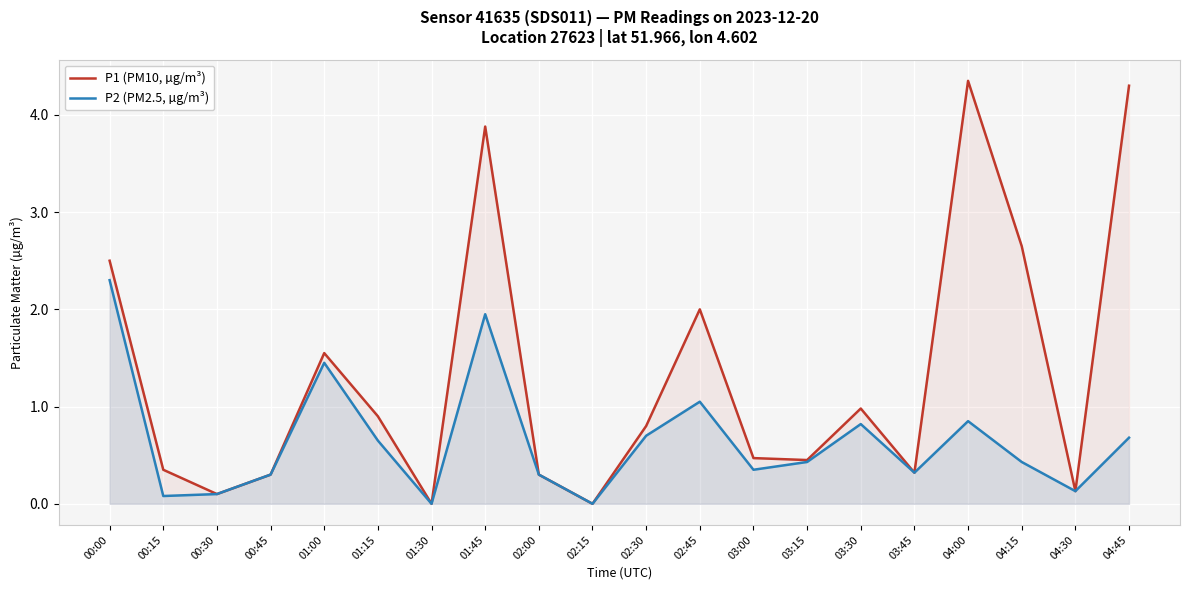

Where is the first local maximum for P2 (PM2.5, µg/m³)?

01:00